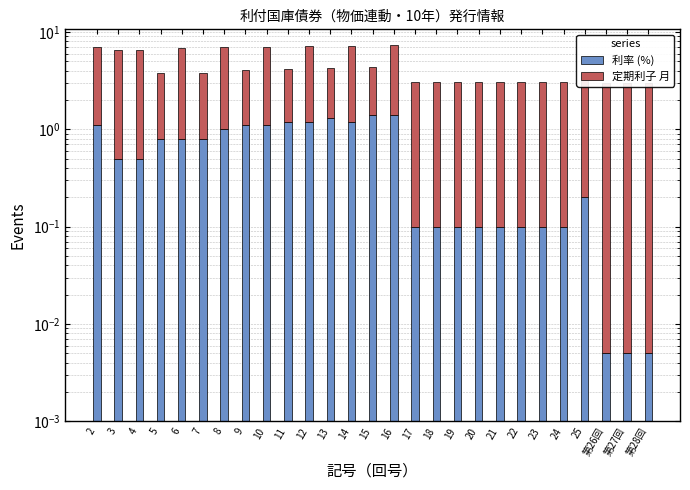

What is the spread (max minus min) of values at 21?

2.9